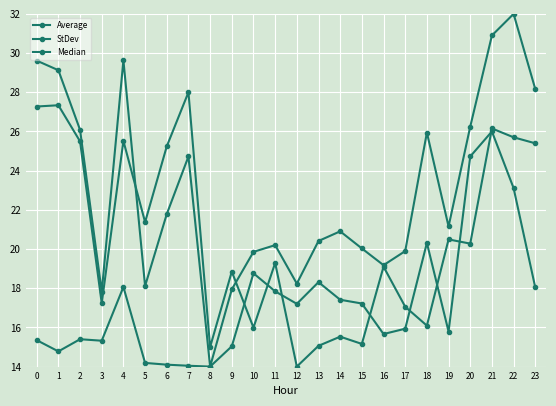

How many categories are shown in the chart?

24